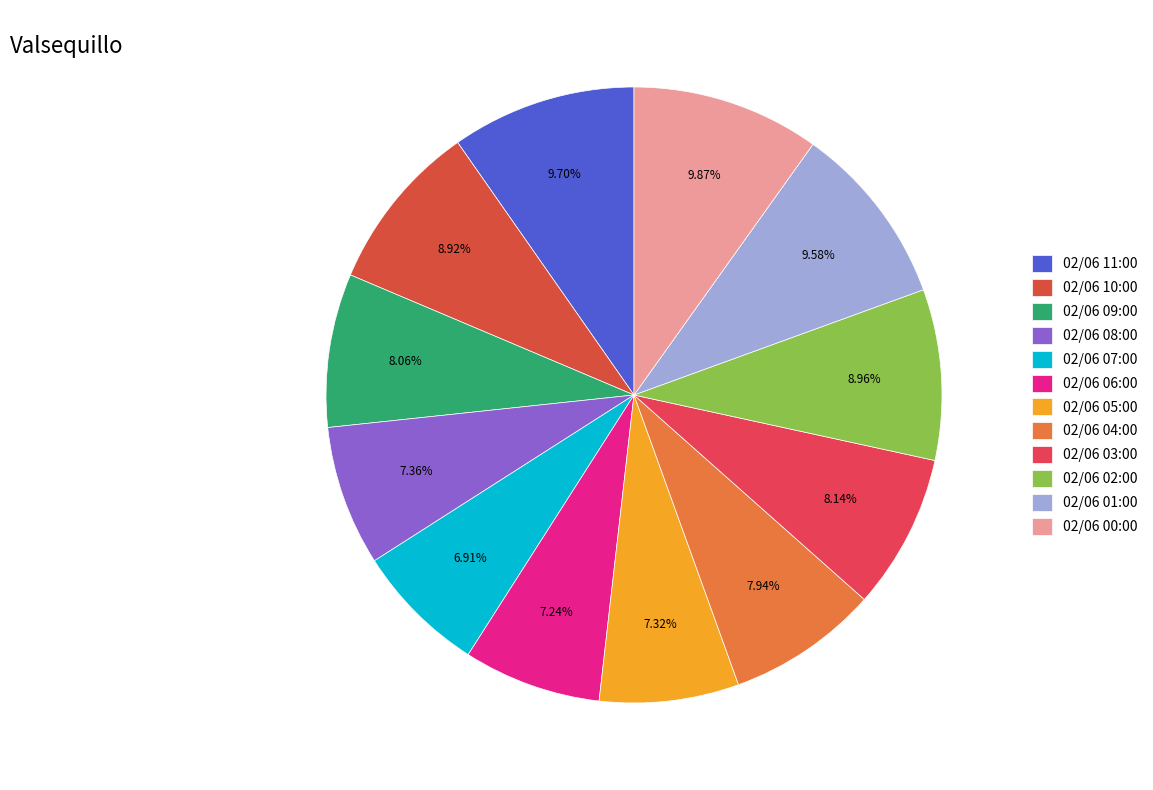

To the nearest percent, what is the difference between the largest and smallest slice percentages?

3%